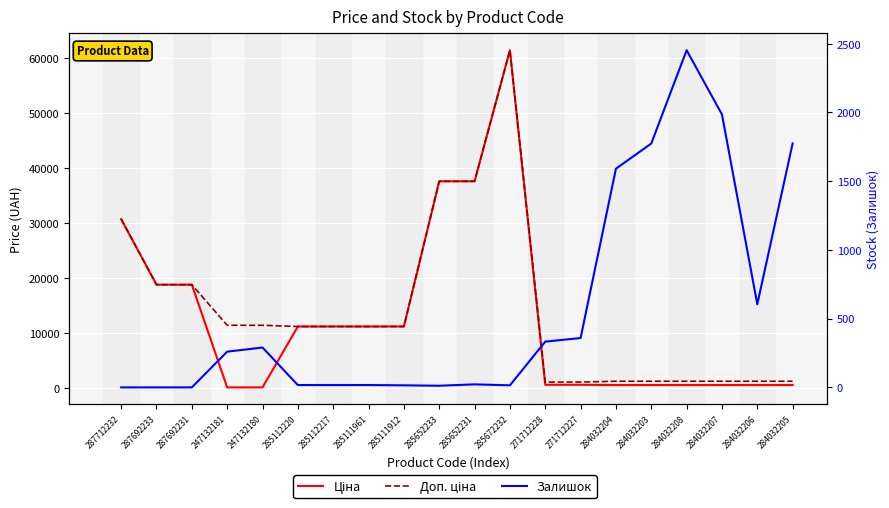

How many lines are shown in the chart?

3